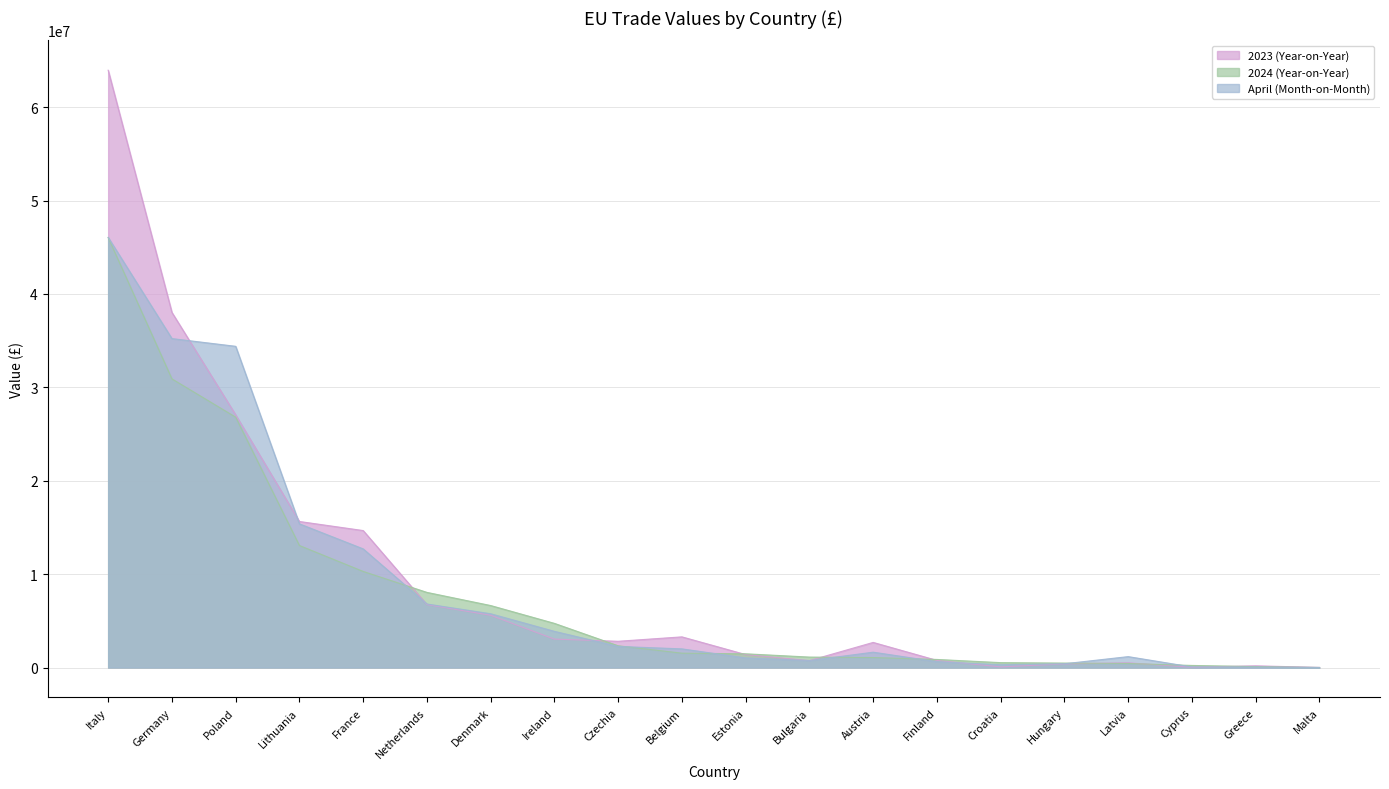

Where is April (Month-on-Month) nearest to the value 23031109?

Lithuania